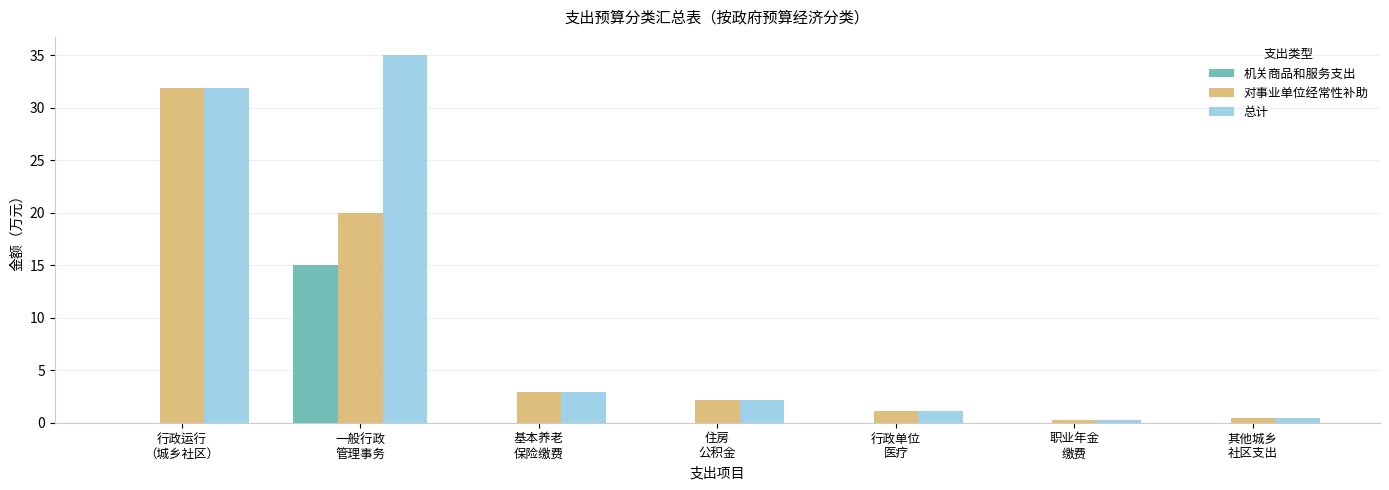

Is it true that 总计 equals 1.1 at 行政单位
医疗?

True